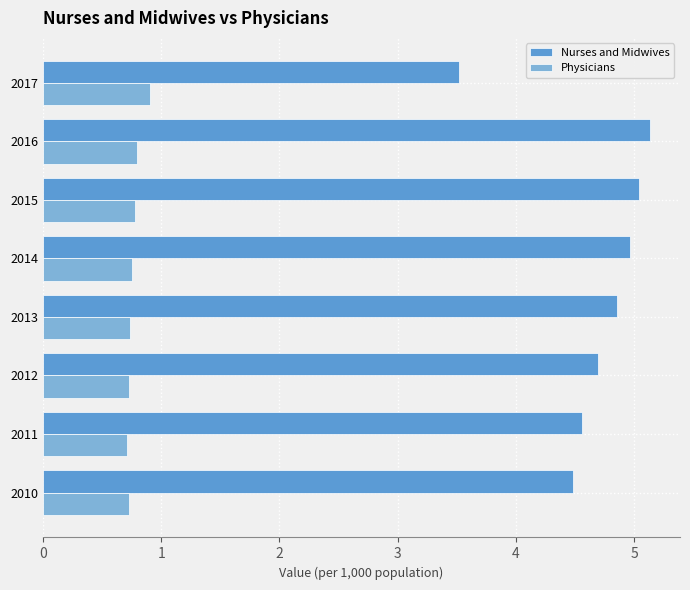

Read the Physicians value at 2016.

0.8